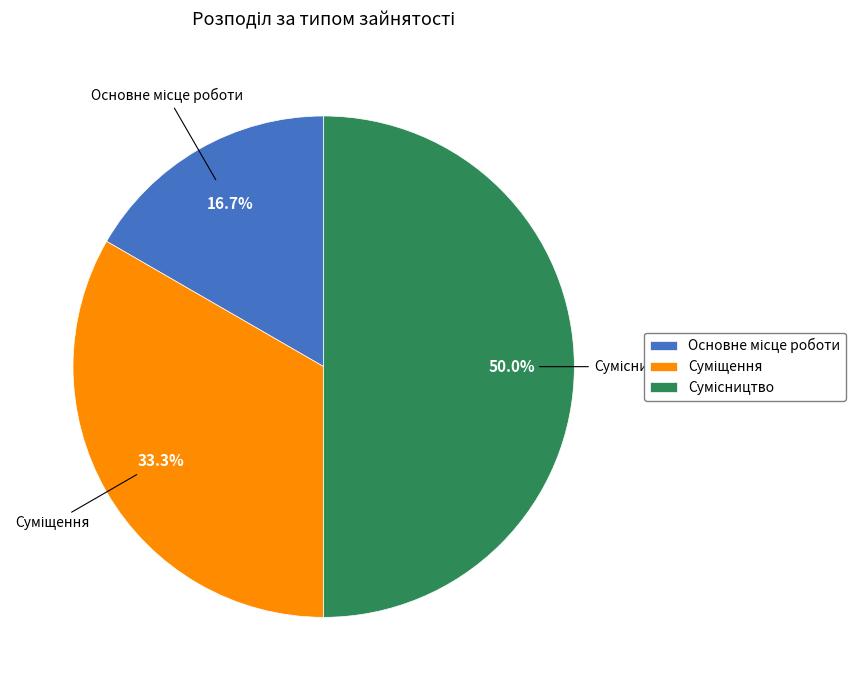

Count the number of slices in the pie.

3